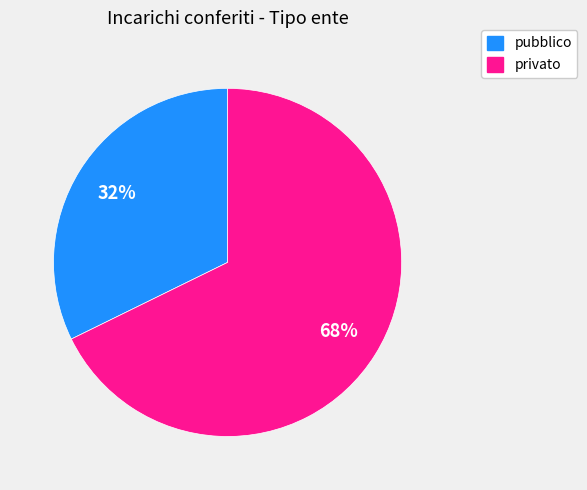

Does privato account for over 50% of the chart?

Yes